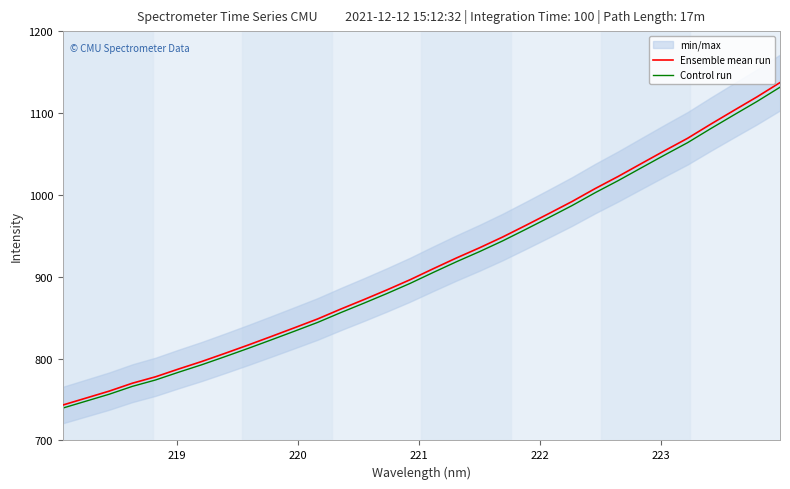

What is the highest value of the Control run series?

1131.5